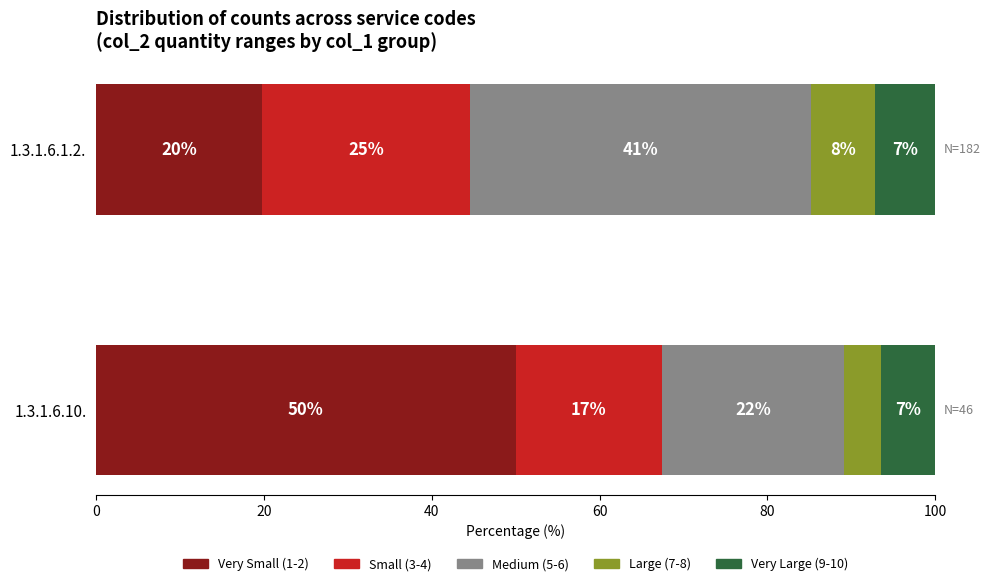

The value of 1.3.1.6.10. at 7 is 2. True or false?

True